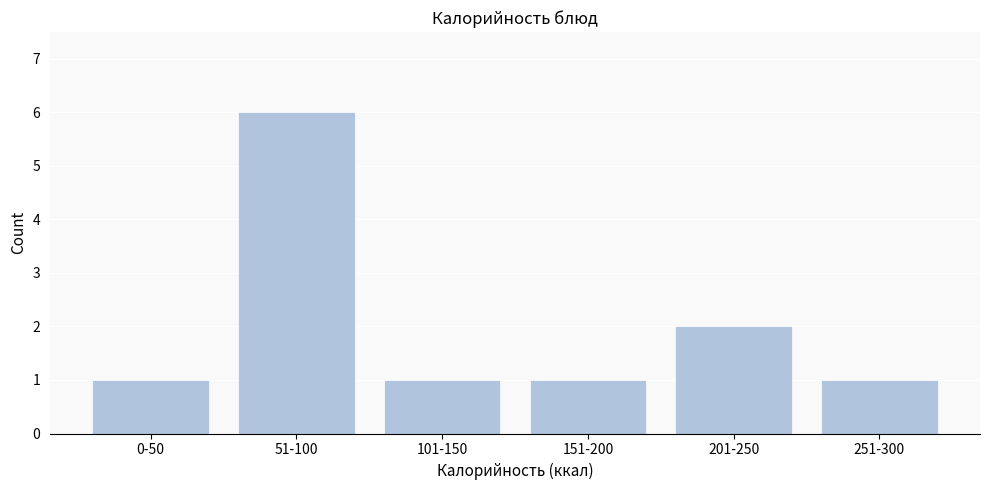

Reading left to right, transcribe all the data shown in this chart.

1	6	1	1	2	1